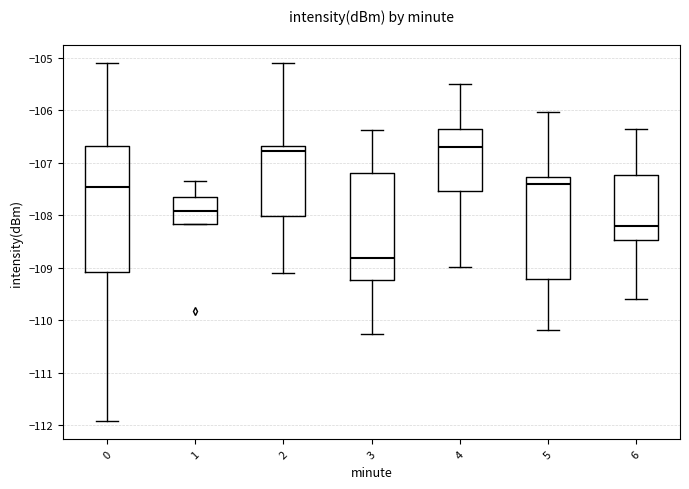

Reading left to right, read every box against the y-axis: the position of its median line, the range the box covers, and the ends of its whiskers. The values are not printed on the chart, so give them approximately, as read against the axis.

0: median -107.5, box -109.1 to -106.7, whiskers -111.9 to -105.1
1: median -107.9, box -108.2 to -107.6, whiskers -108.2 to -107.3
2: median -106.8, box -108.0 to -106.7, whiskers -109.1 to -105.1
3: median -108.8, box -109.2 to -107.2, whiskers -110.3 to -106.4
4: median -106.7, box -107.5 to -106.4, whiskers -109.0 to -105.5
5: median -107.4, box -109.2 to -107.3, whiskers -110.2 to -106.0
6: median -108.2, box -108.5 to -107.2, whiskers -109.6 to -106.3